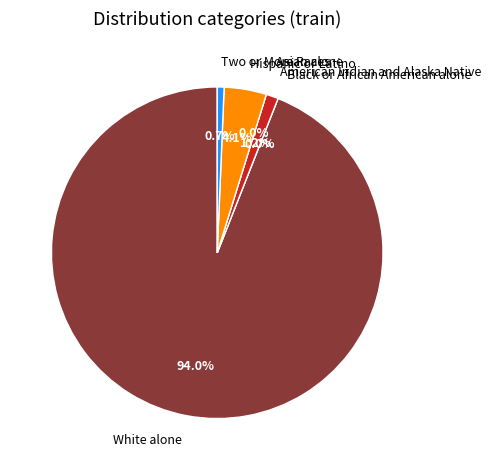

Do Hispanic or Latino and Asian alone together represent more than half of the pie?

No